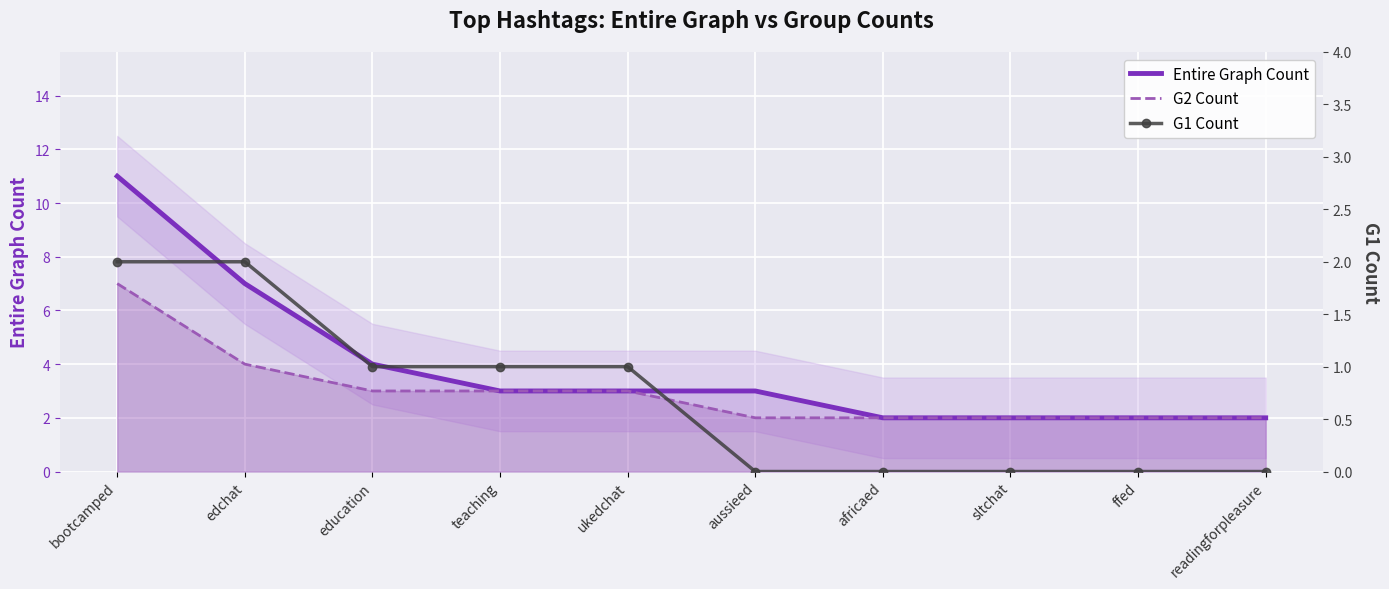

How many G1 Count values are between 0 and 1?

8